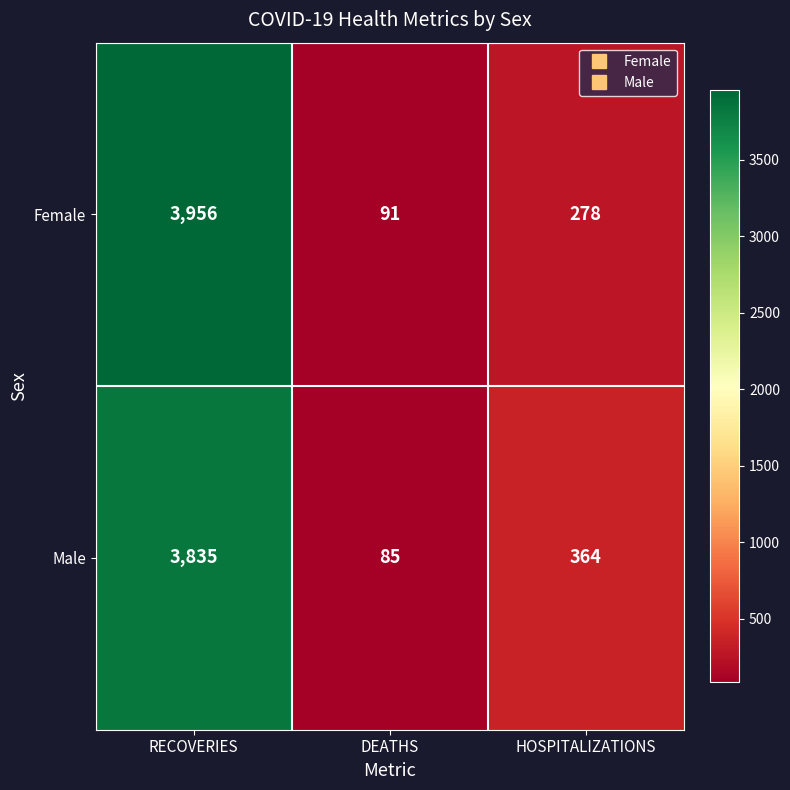

Where is Female nearest to the value 2023?

HOSPITALIZATIONS